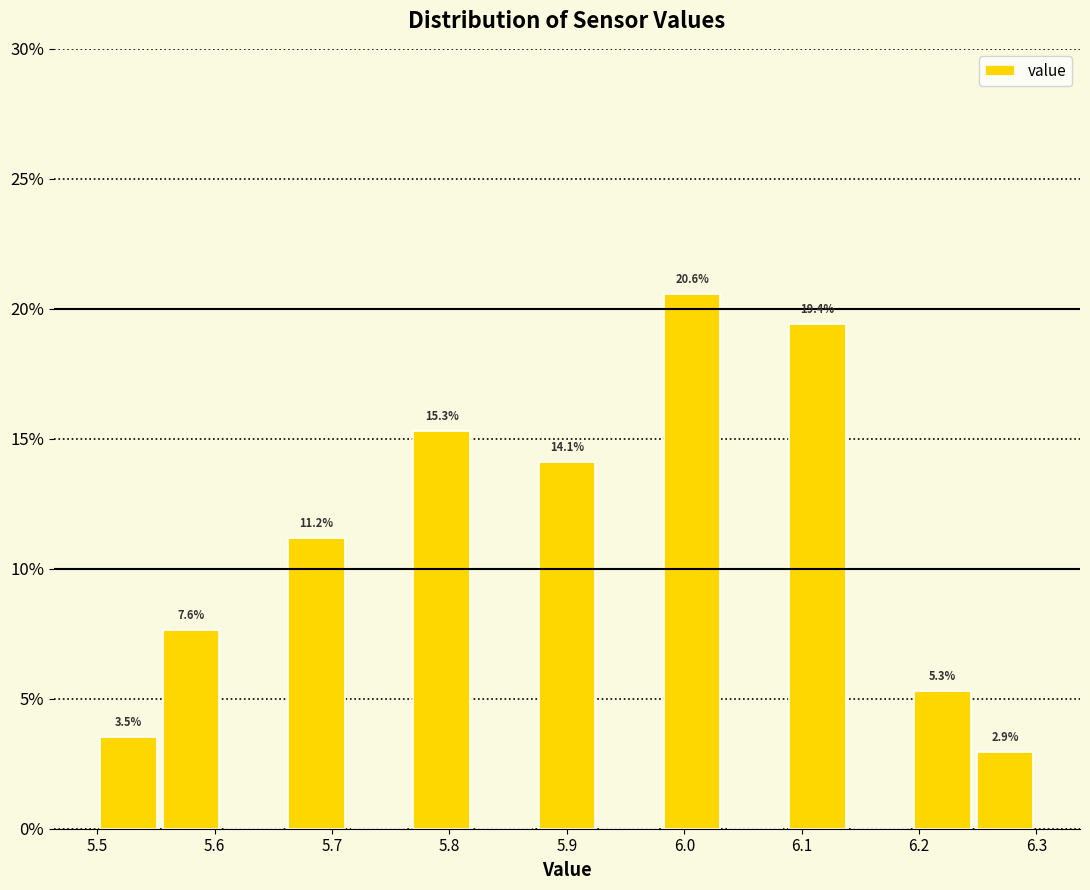

Which range on the x-axis has the tallest bar?

5.98 to 6.03